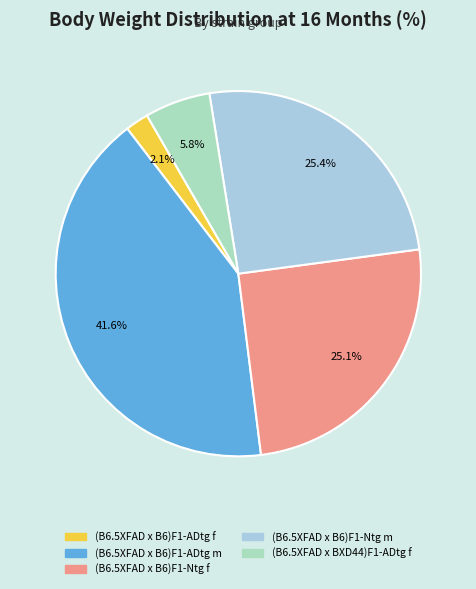

What is the largest slice in the pie chart?

(B6.5XFAD x B6)F1-ADtg m